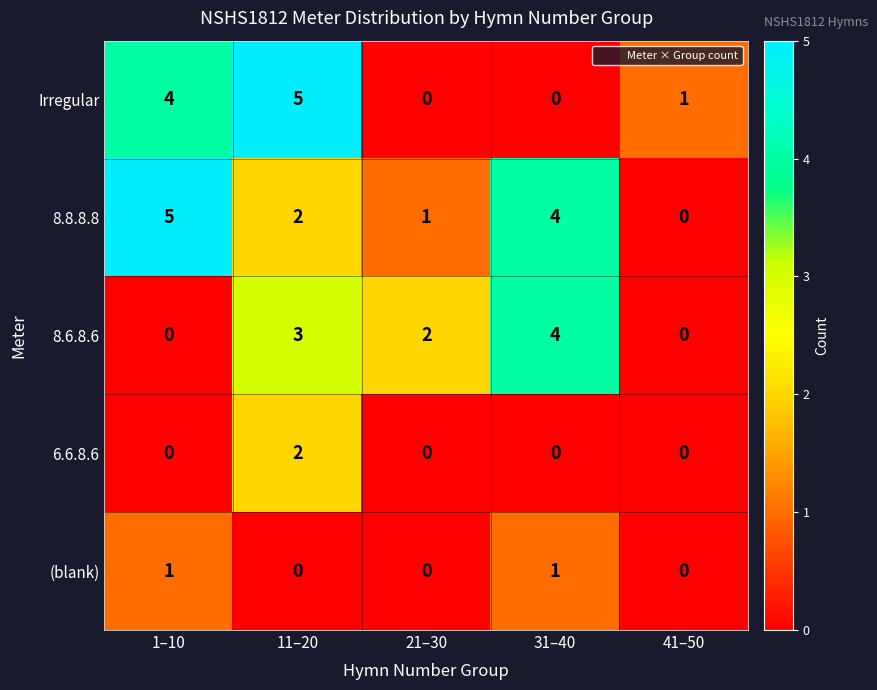

Between 21–30 and 41–50, which series saw the biggest shift?

8.6.8.6